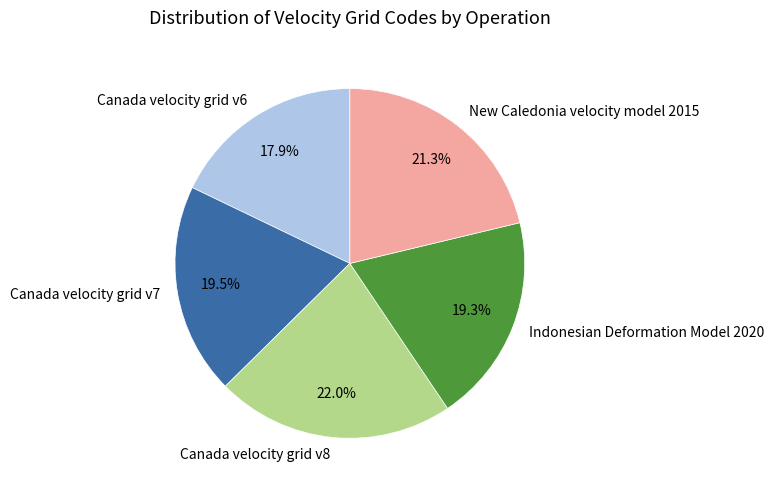

What percentage is NOT represented by Canada velocity grid v6?

82.1%